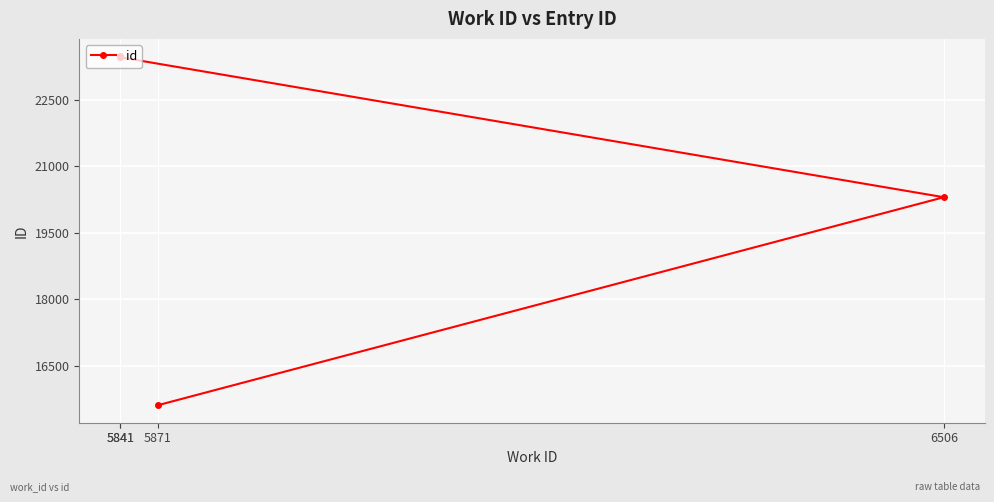

Rank the categories by value from lowest to highest.

5871, 6506, 5841, 5841